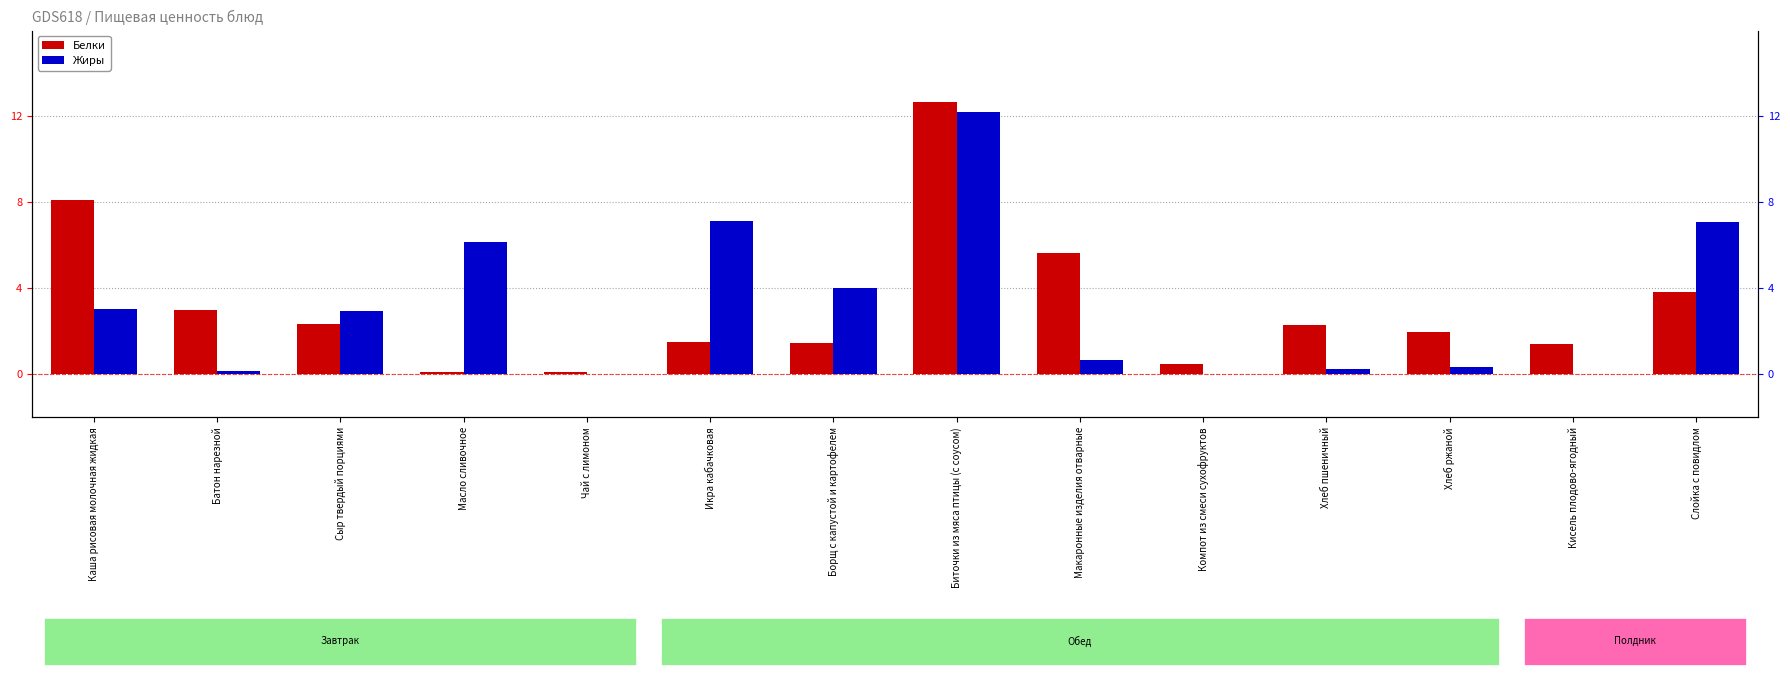

How many bars are there in total?

28